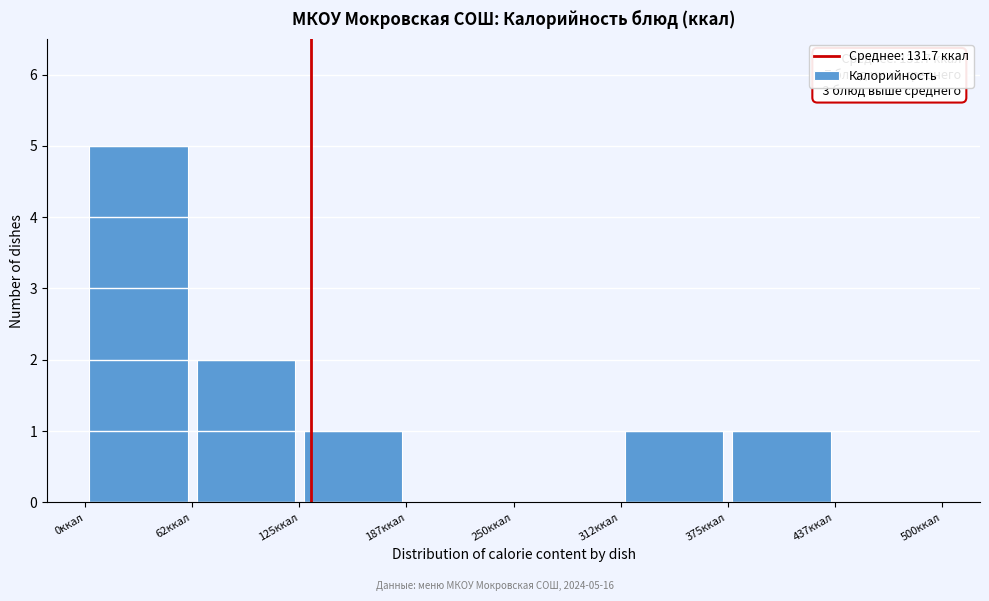

Over which range of the x-axis is the bar tallest?

0 to 60